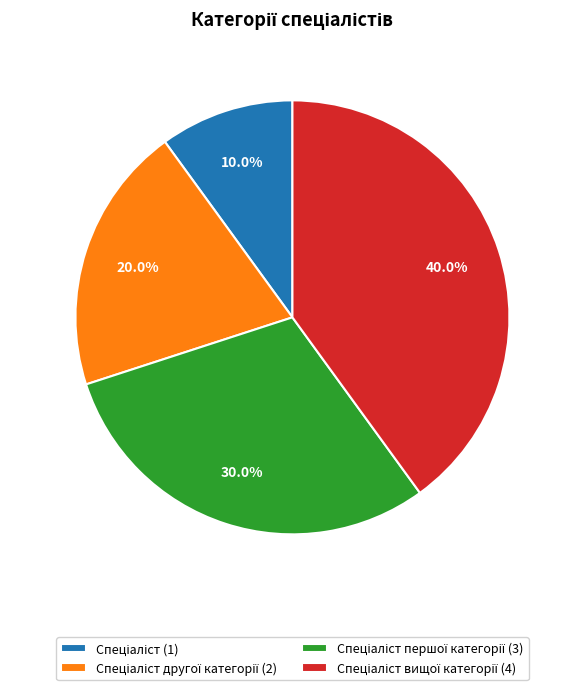

Is there any slice that represents more than half of the pie?

No